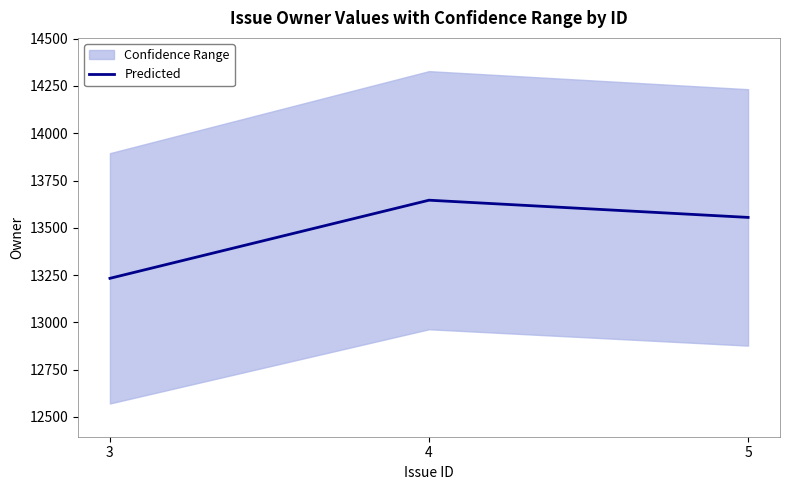

Which category has the highest value across all series?

4